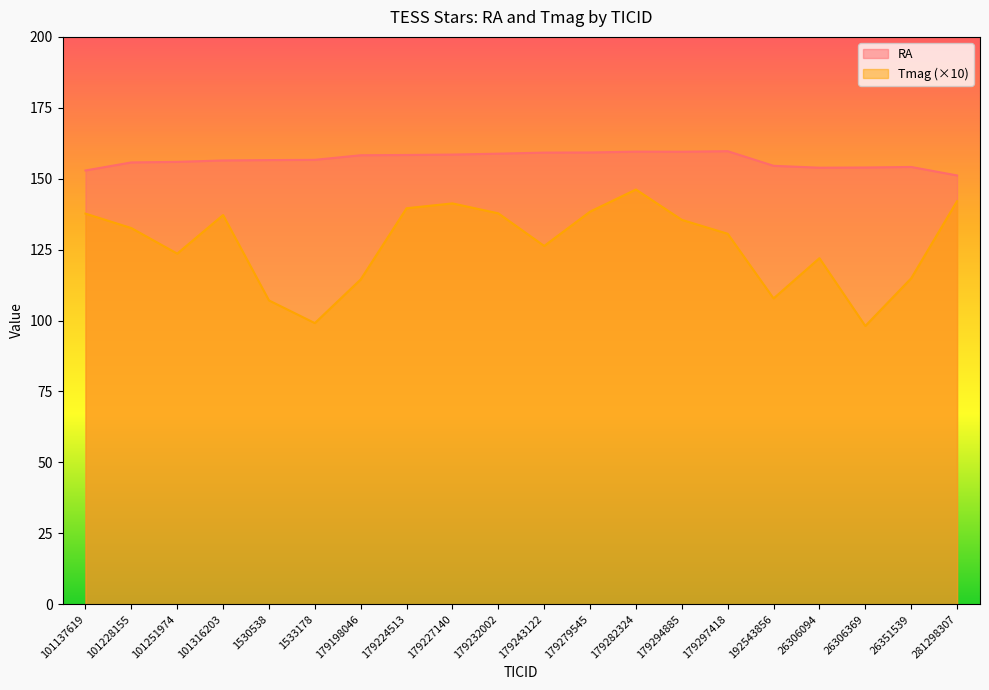

The value of RA at 179224513 is 107.7. True or false?

False